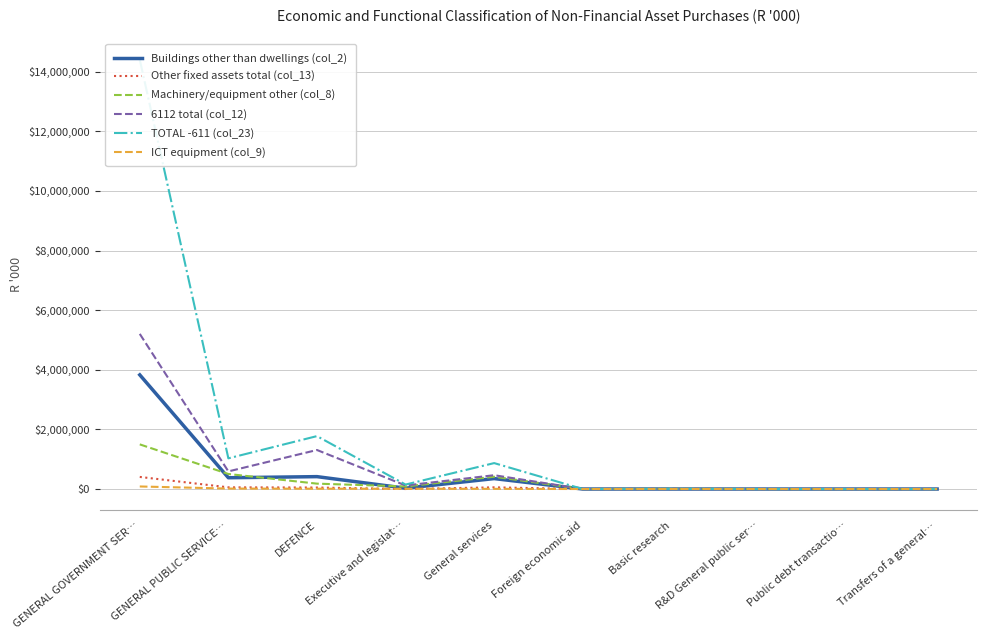

True or false: ICT equipment (col_9) has a value of 31928 at Foreign economic aid.

False